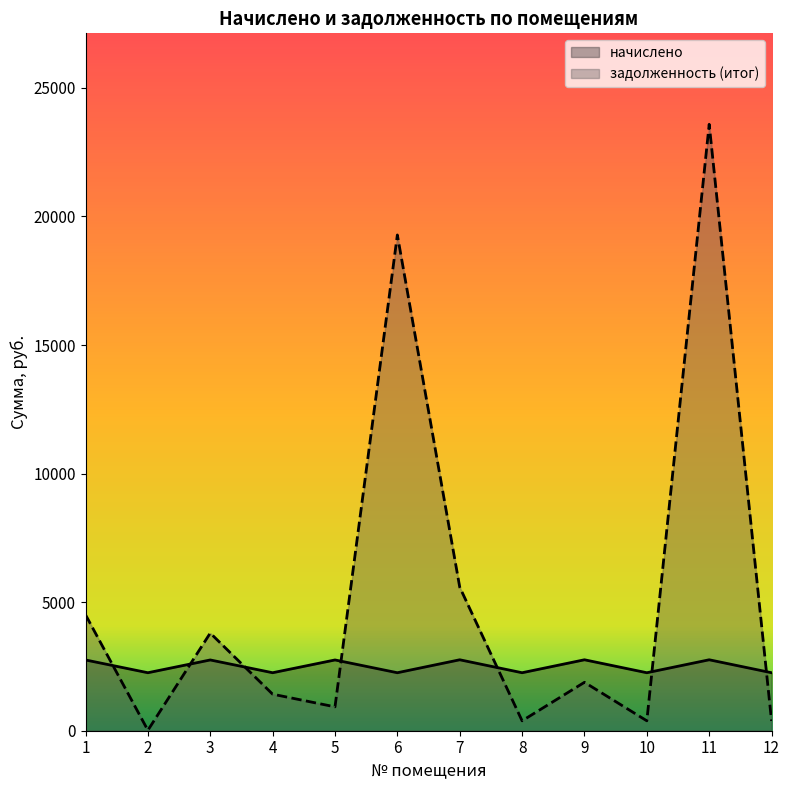

At which label does начислено first exceed 2752?

1